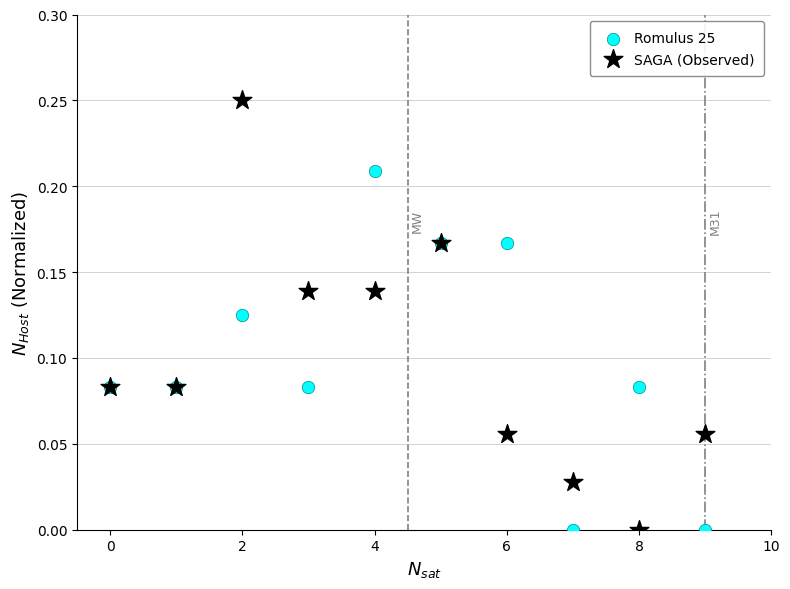

Which series reaches the maximum Y coordinate?

SAGA (Observed)